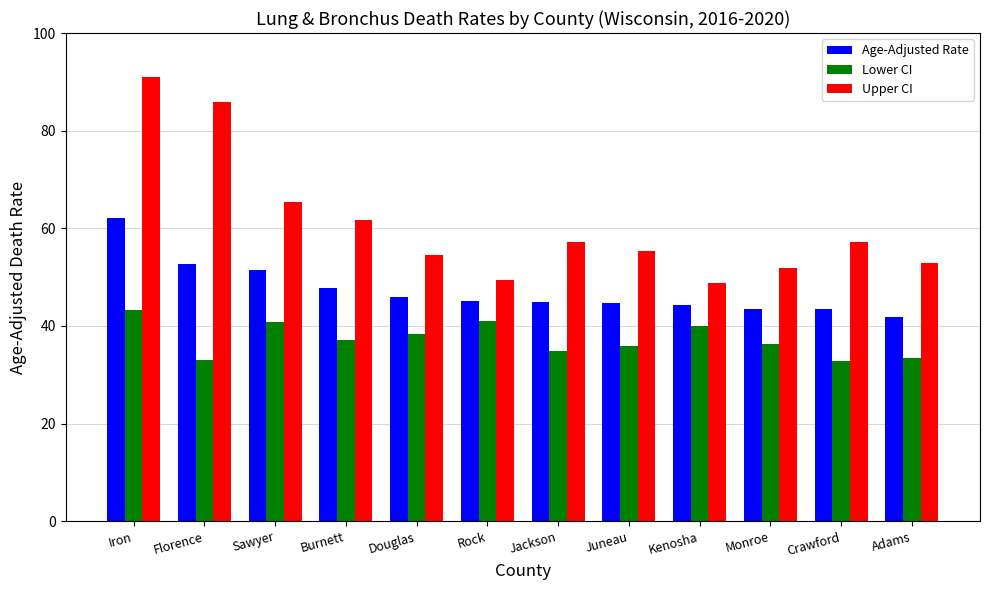

At Monroe, list the series in order from smallest to largest.

Lower CI, Age-Adjusted Rate, Upper CI